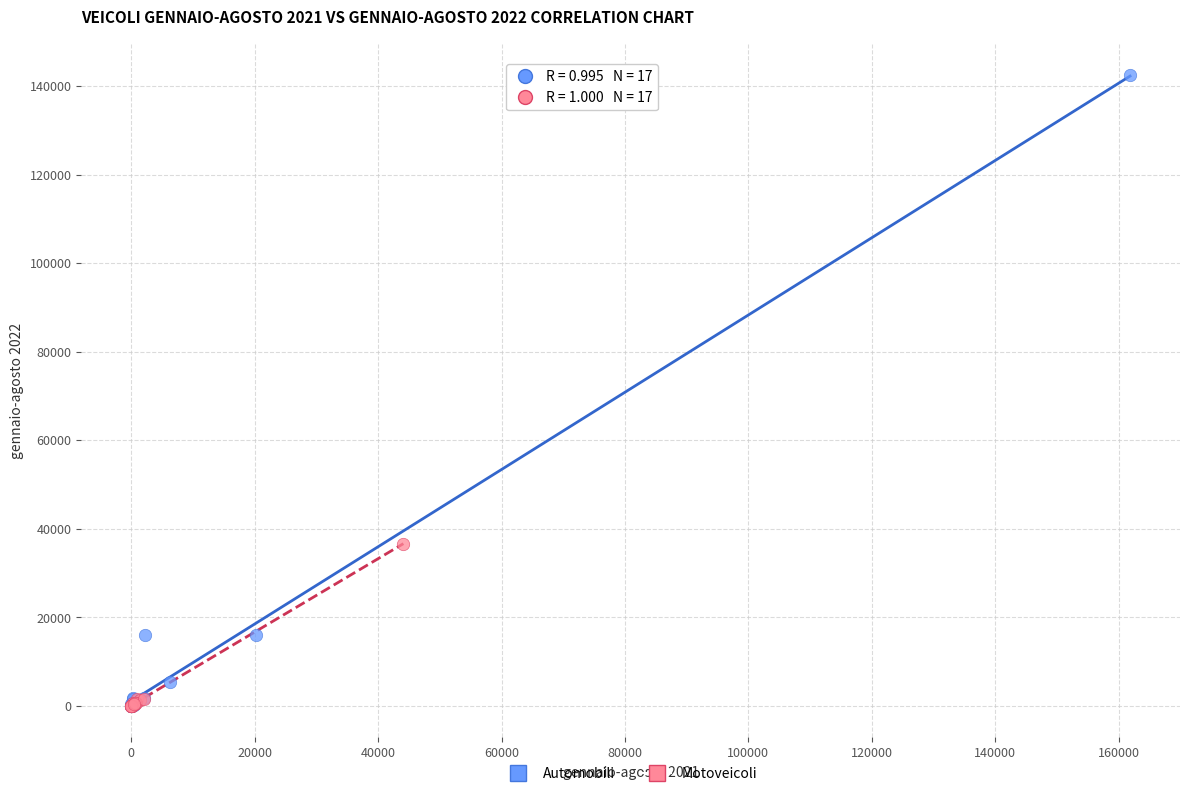

Which series has the widest spread of Y values?

Automobili